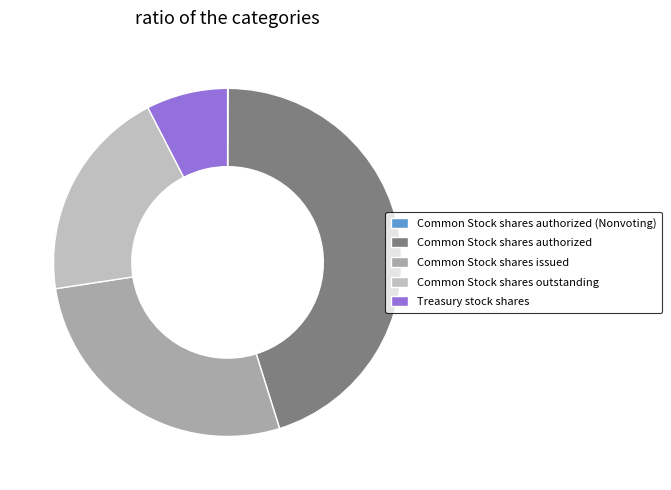

How much of the chart is everything except Common Stock shares outstanding?

80.2%